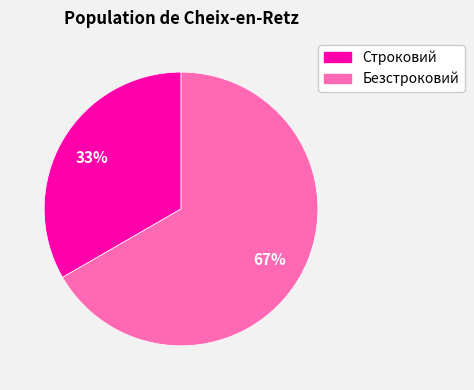

To the nearest percent, what percentage of the pie is Безстроковий?

67%